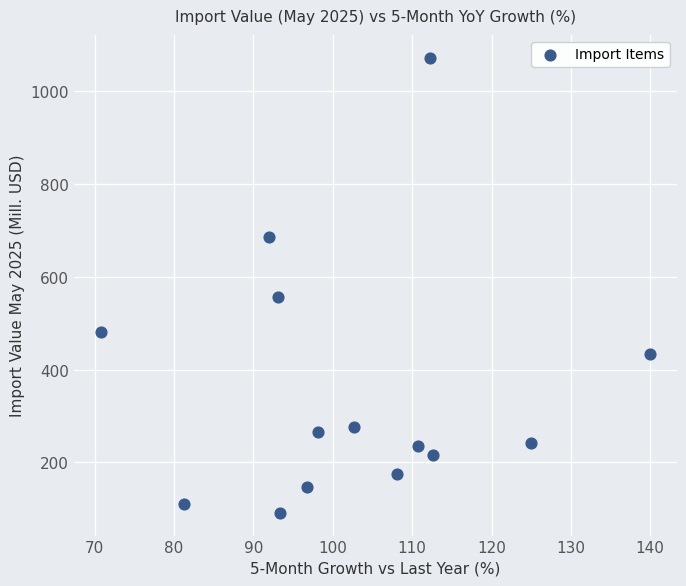

What is the range of X values (max minus min)?

69.1